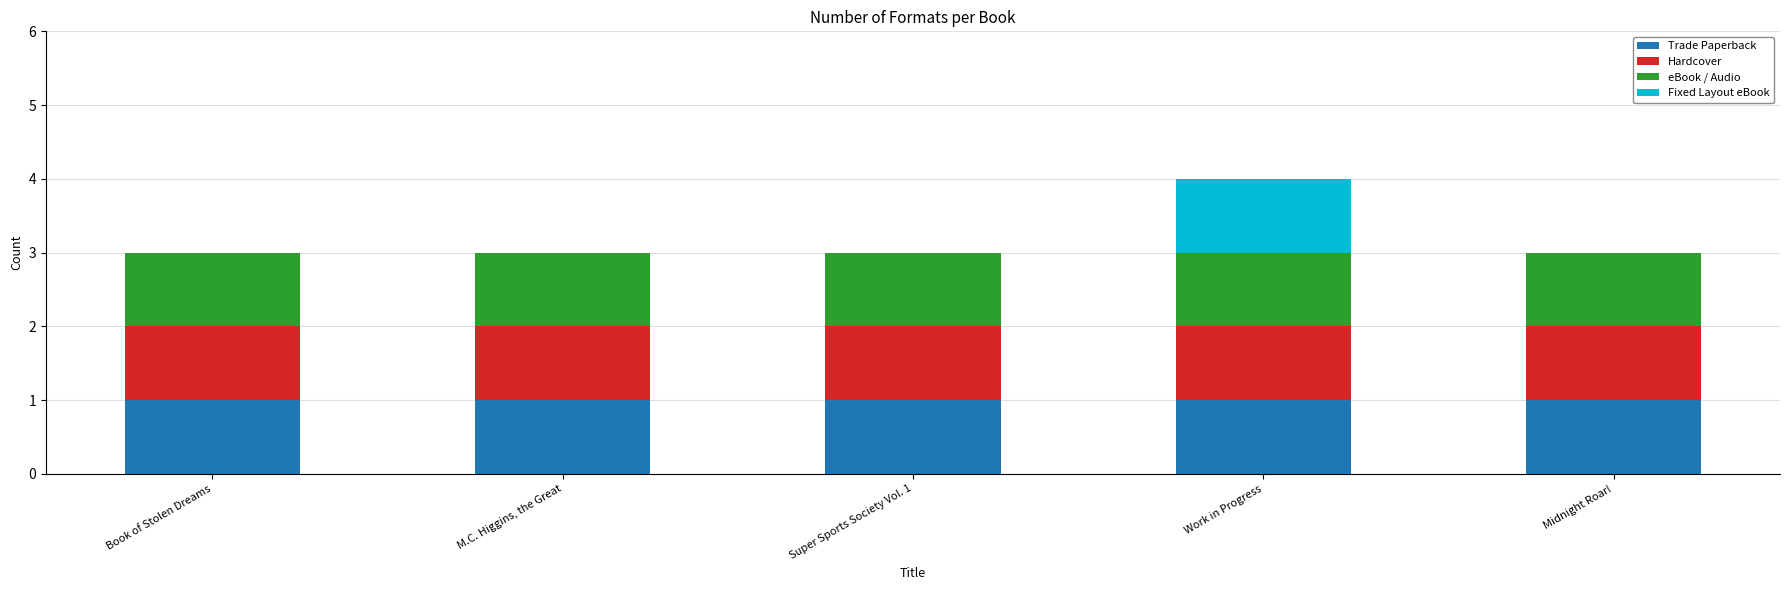

Does the chart contain stacked bars?

Yes